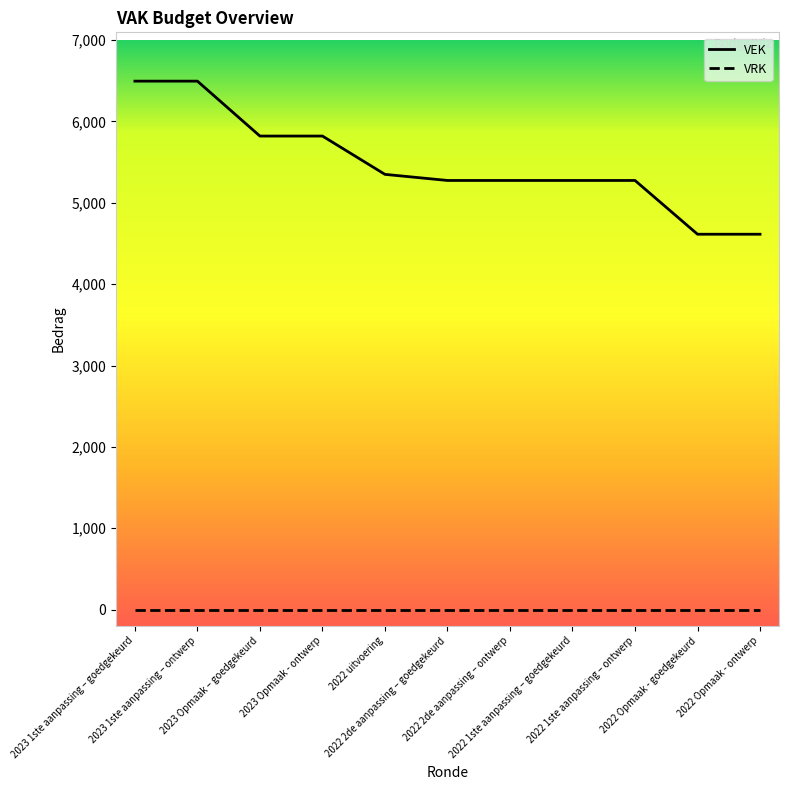

Does the chart have visible grid lines?

No